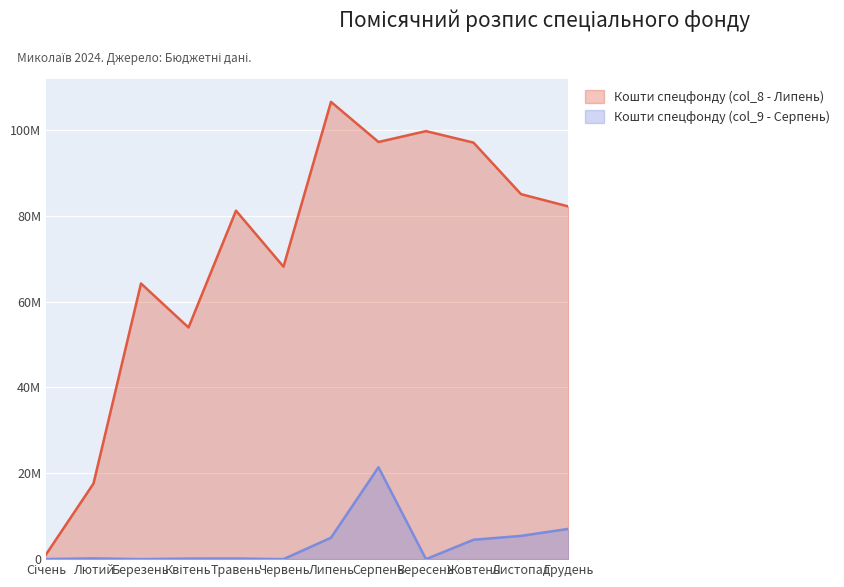

True or false: Кошти спецфонду (col_8 - Липень) and Кошти спецфонду (col_9 - Серпень) intersect in this chart.

False